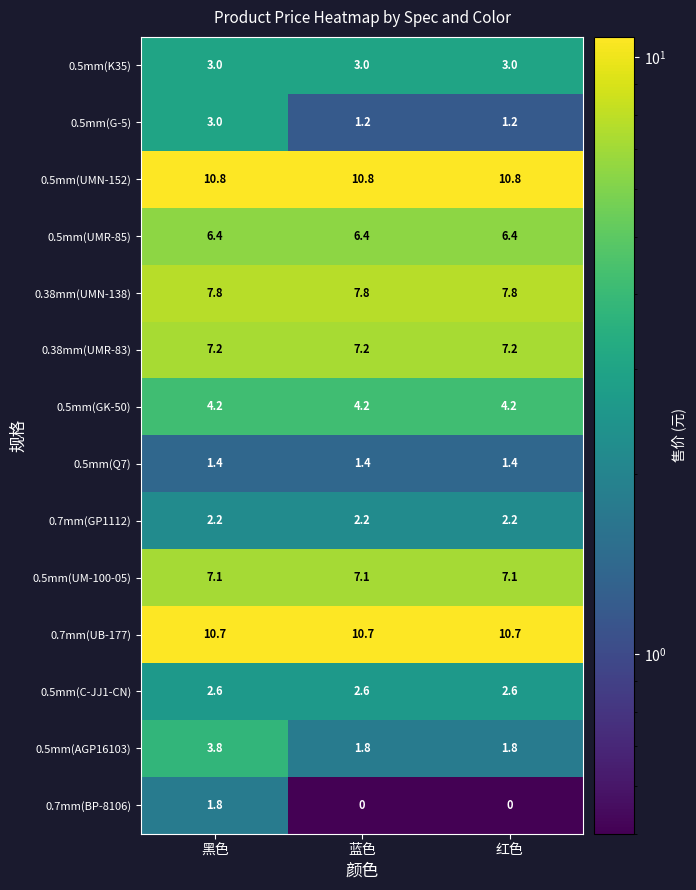

What is the greatest value displayed?

10.8